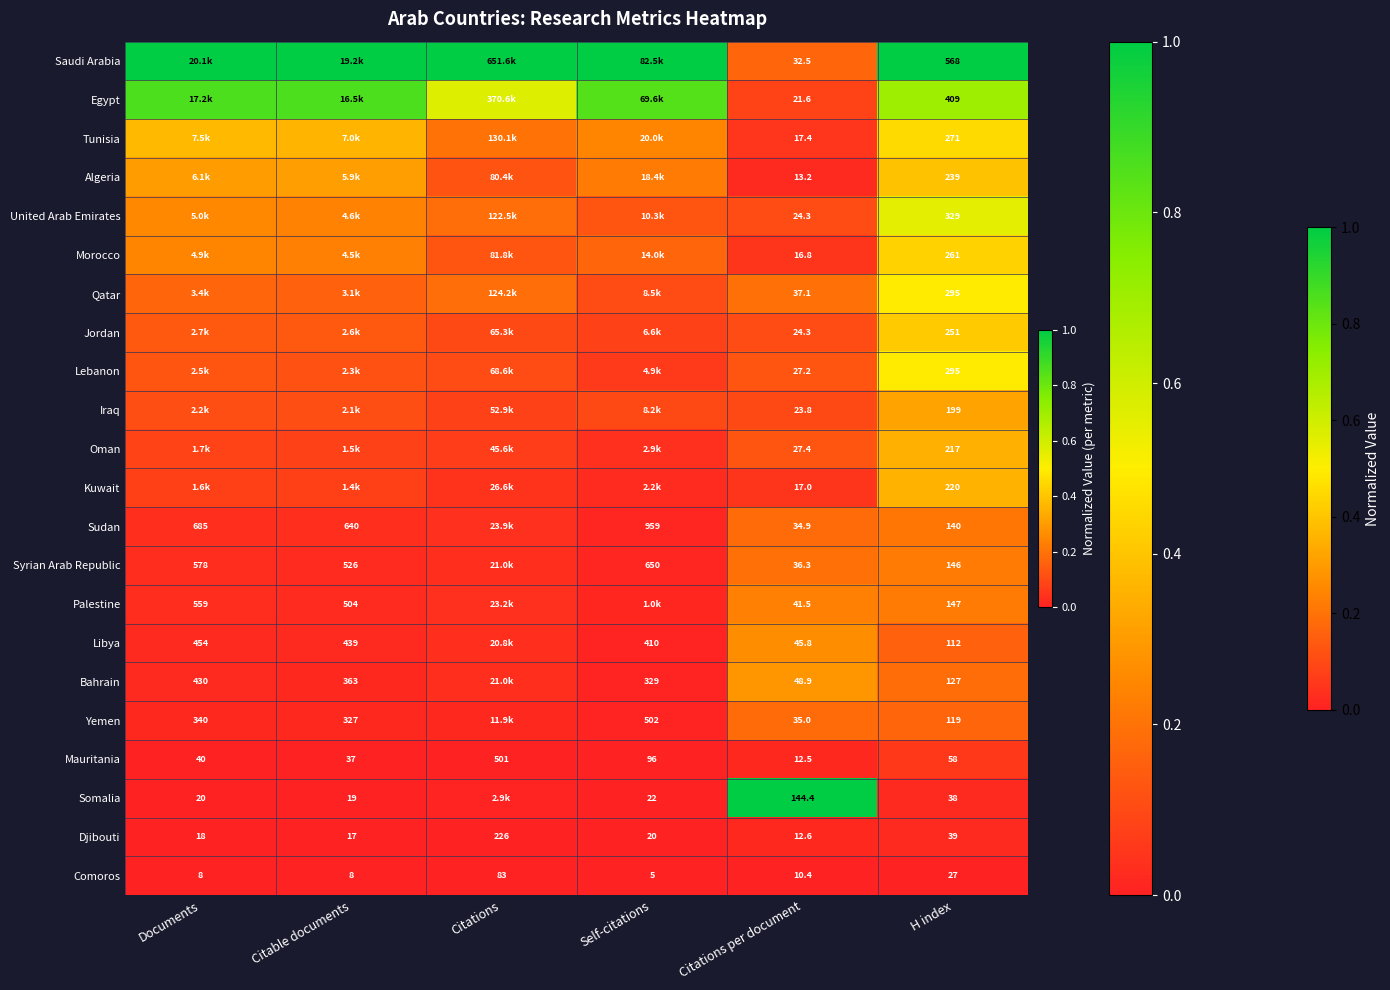

Is the value of Comoros at H index greater than the value of Yemen at H index?

No